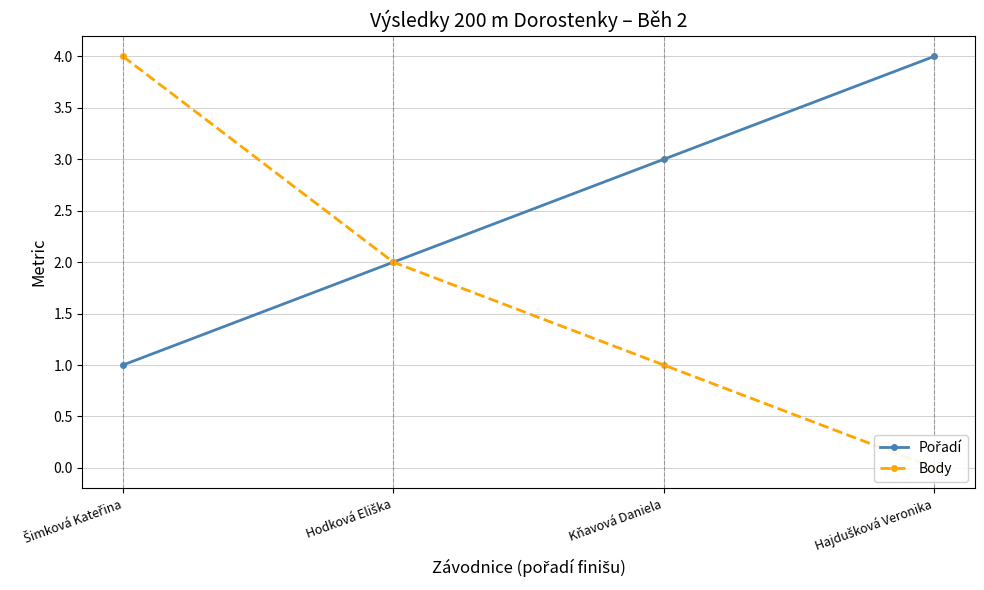

Which series has the largest range (max minus min)?

Body